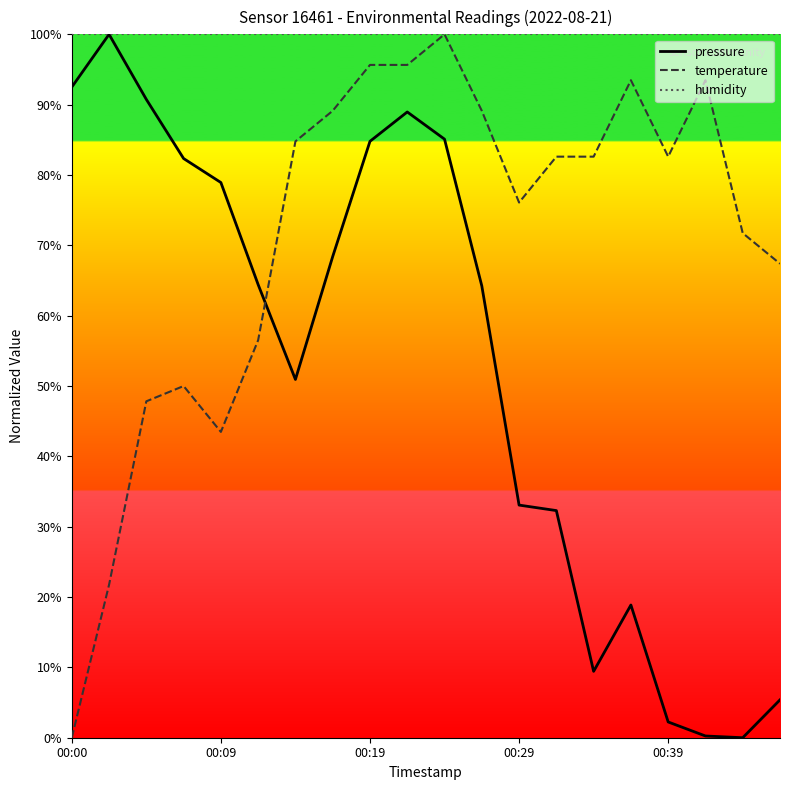

What is the maximum value shown in the chart?

100.0